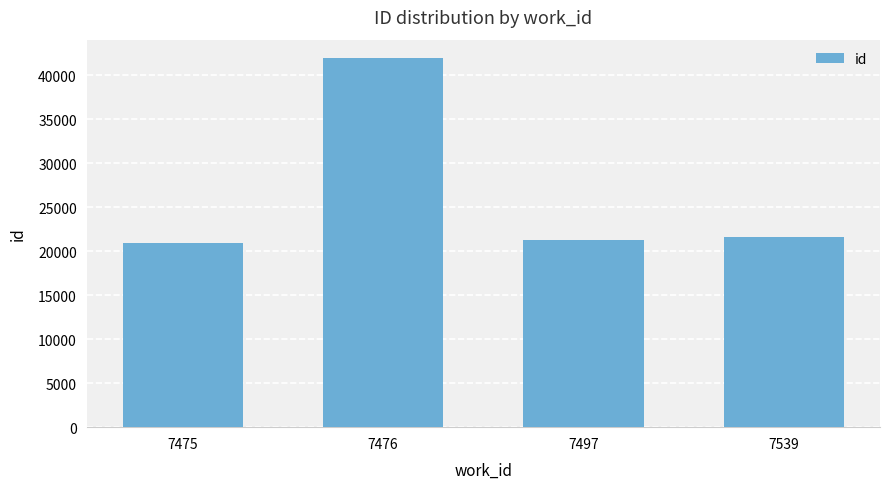

What is the minimum value shown in the chart?

20944